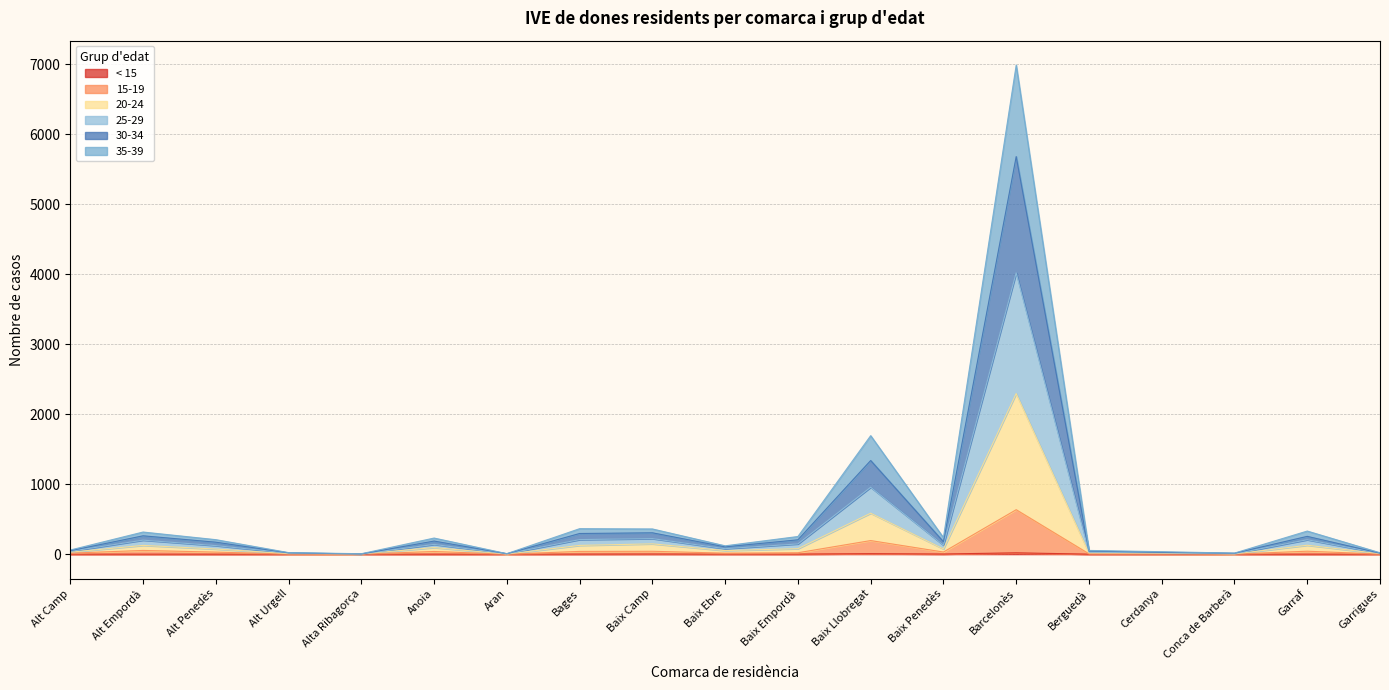

At which category is the sum across all series the highest?

Barcelonès